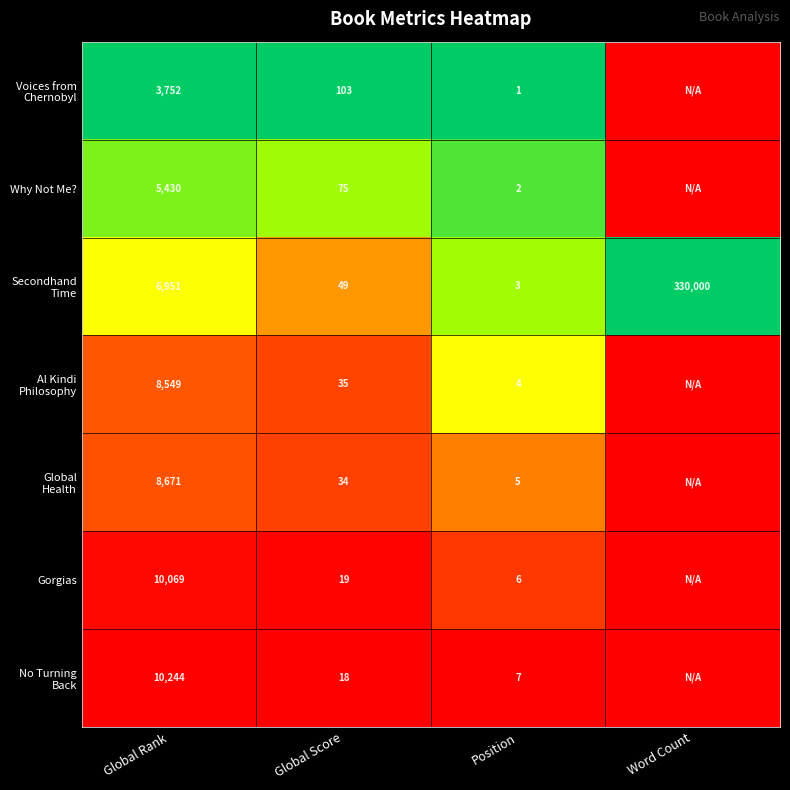

What is the sum of the Gorgias values at Global Score and Position?

25